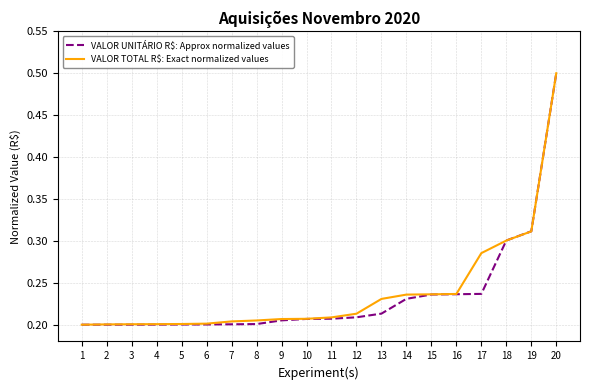

At which category does the chart reach its peak across all series?

20